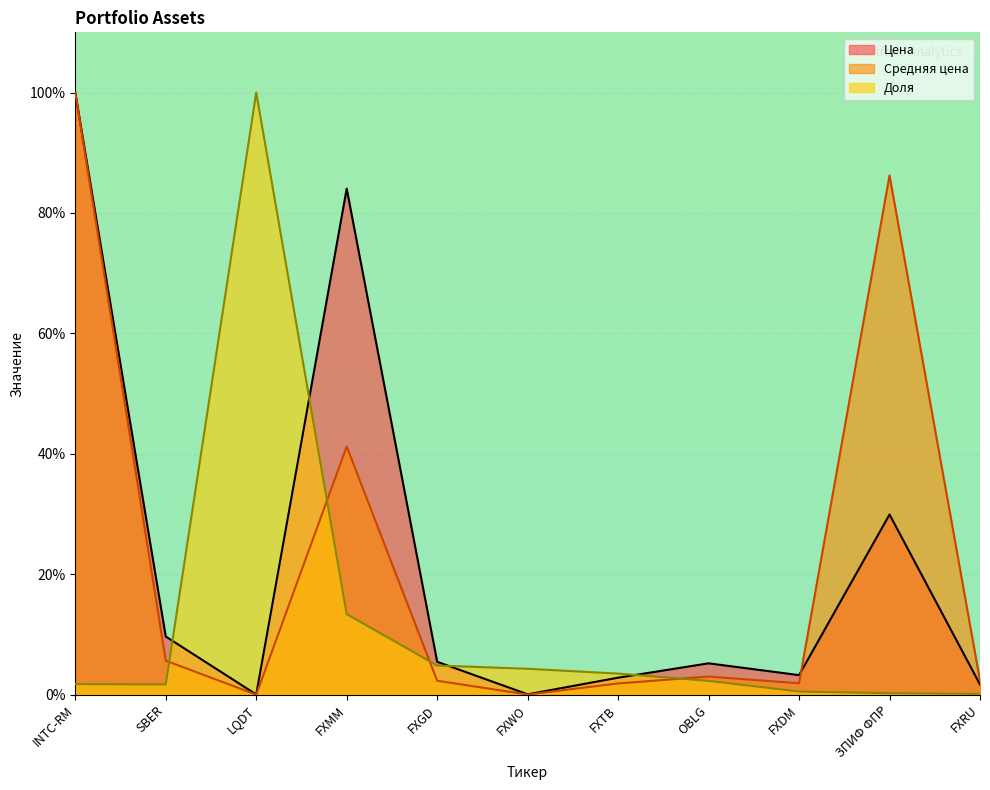

At which category does the chart reach its minimum across all series?

LQDT